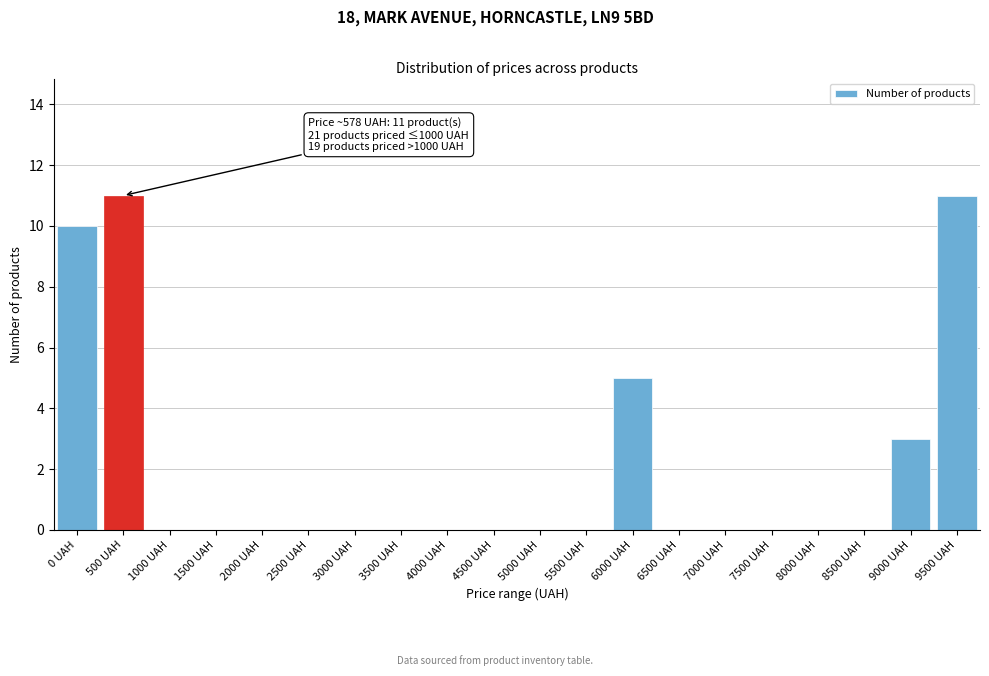

Reading left to right, what are all the values shown in this chart?

0 UAH=10	500 UAH=11	1000 UAH=0	1500 UAH=0	2000 UAH=0	2500 UAH=0	3000 UAH=0	3500 UAH=0	4000 UAH=0	4500 UAH=0	5000 UAH=0	5500 UAH=0	6000 UAH=5	6500 UAH=0	7000 UAH=0	7500 UAH=0	8000 UAH=0	8500 UAH=0	9000 UAH=3	9500 UAH=11